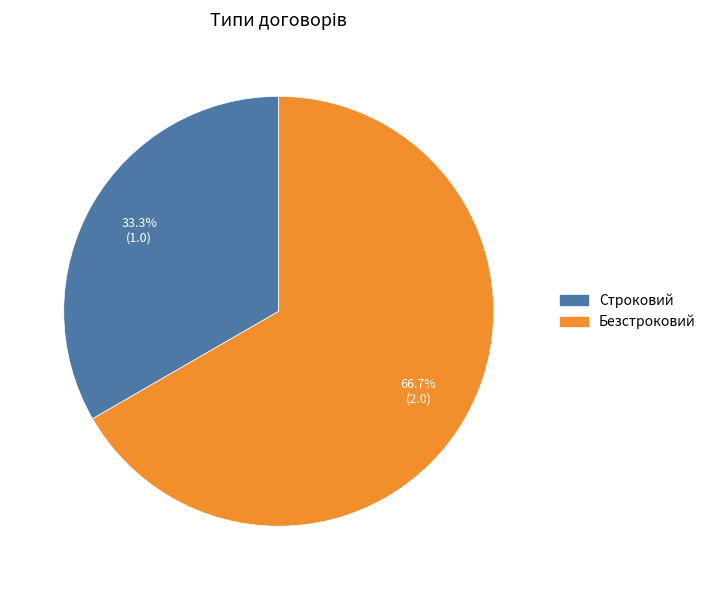

Which category has the smallest portion of the pie?

Строковий